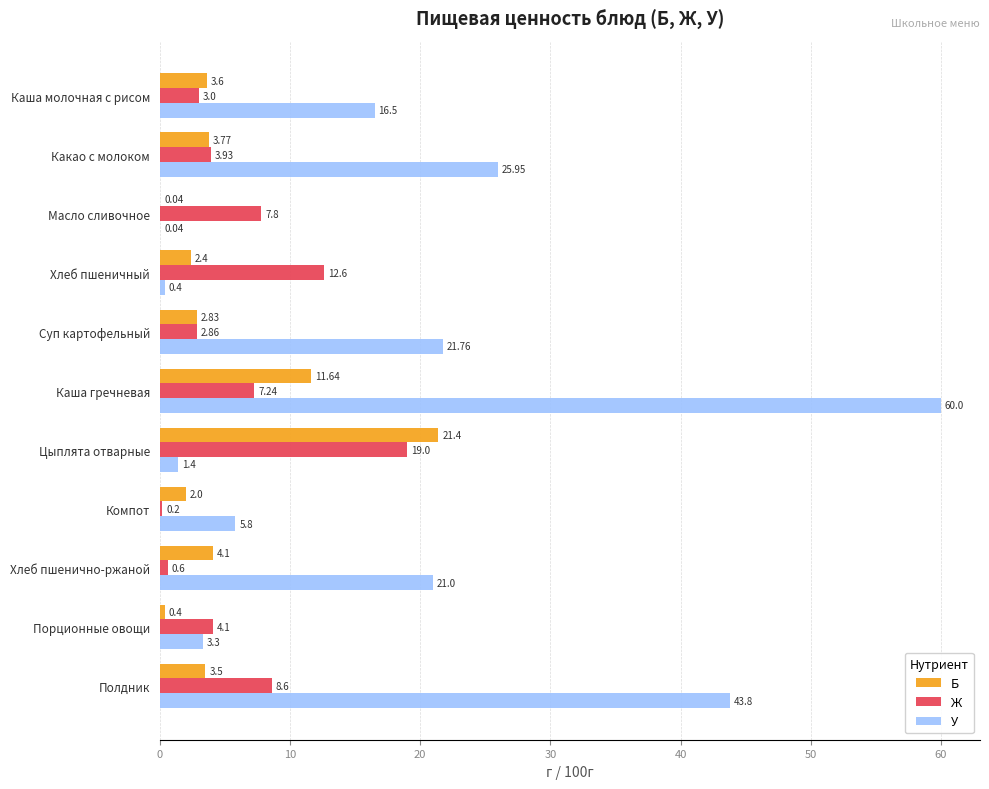

At which category is the sum across all series the highest?

Каша гречневая